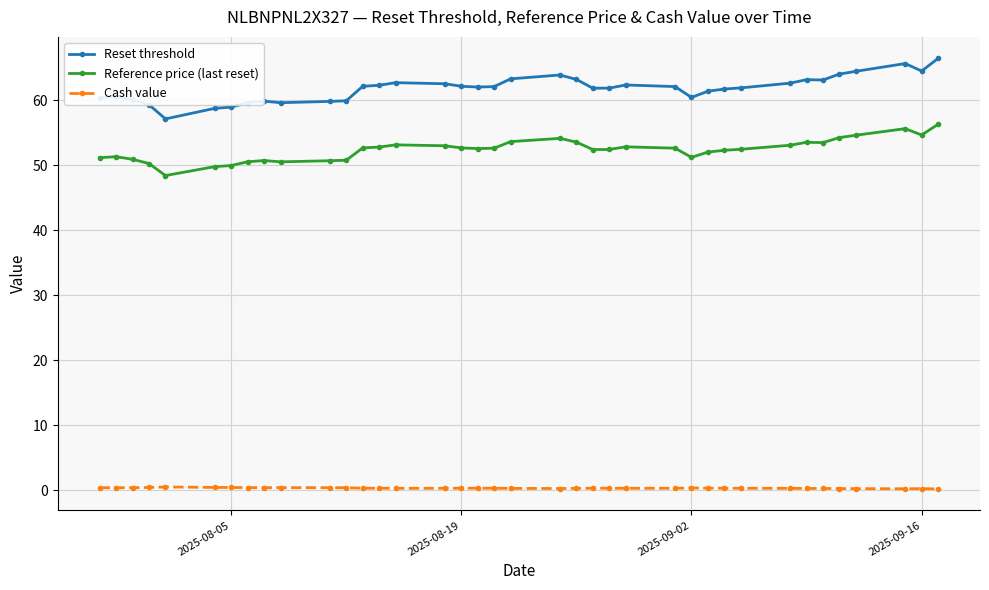

What is the smallest value displayed?

0.2